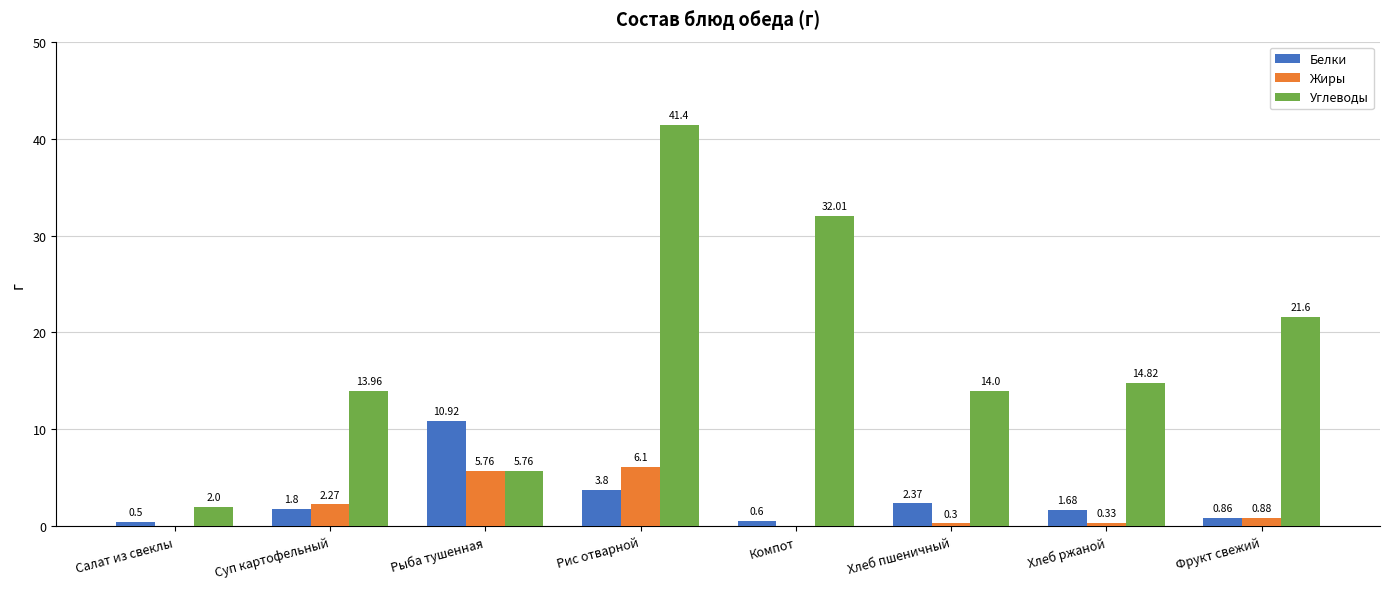

What is the average value of the Углеводы series?

18.2